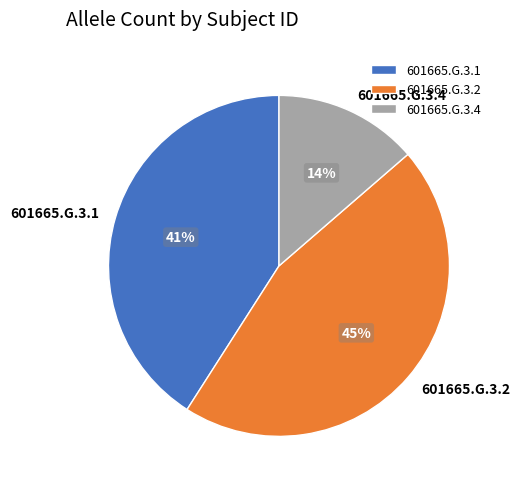

Which category has the biggest portion of the pie?

601665.G.3.2